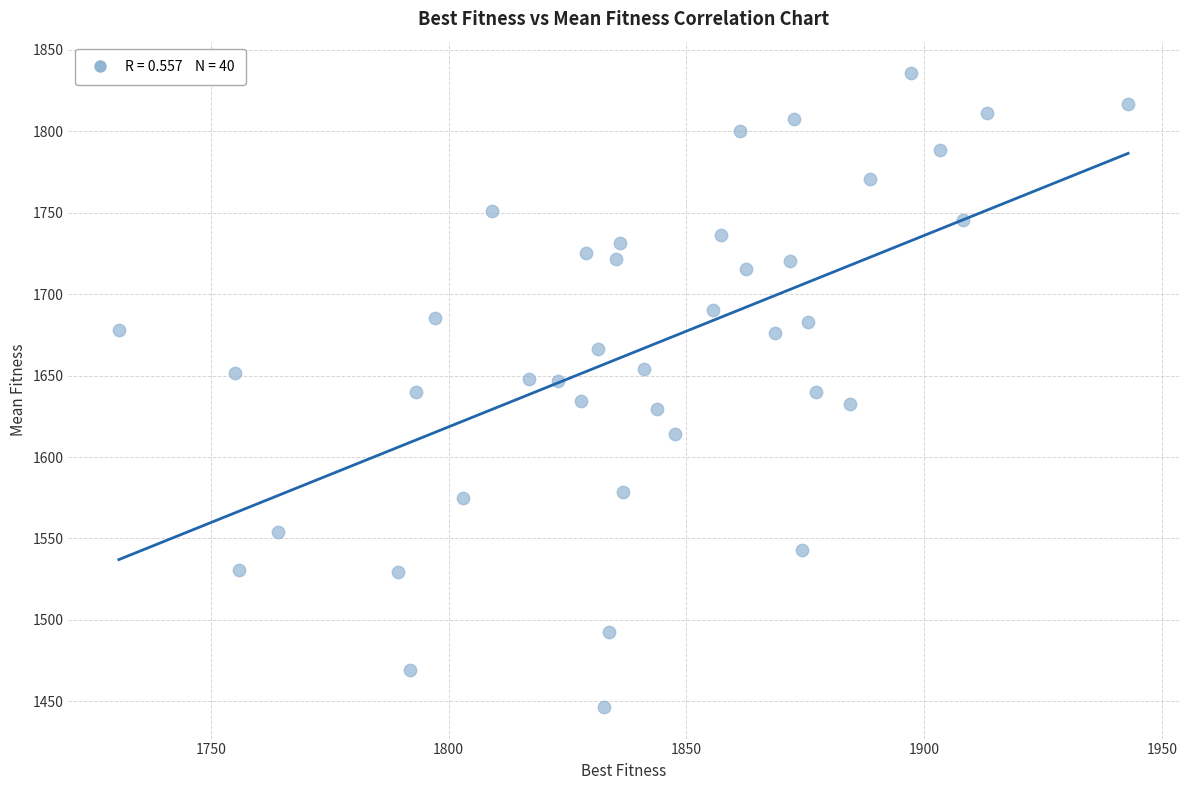

What is the range of Y values (max minus min)?

389.1